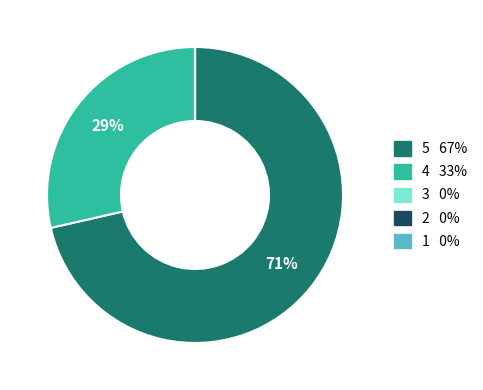

The 5 slice represents 85% of the pie. True or false?

False